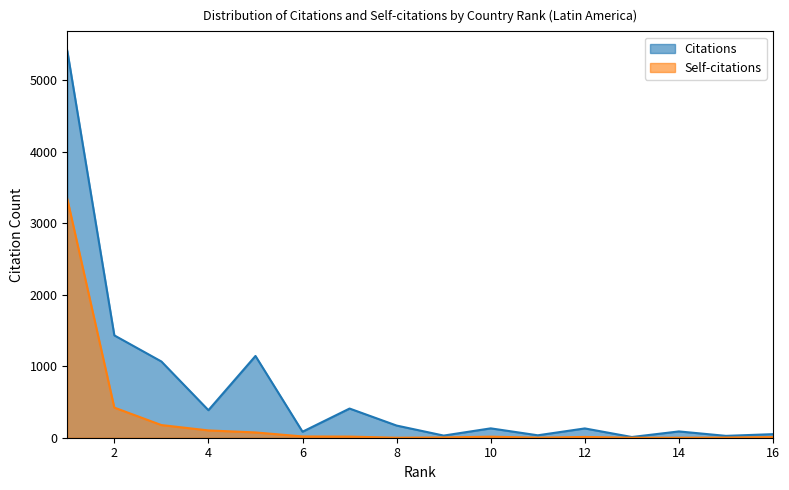

True or false: Self-citations and Citations intersect in this chart.

False